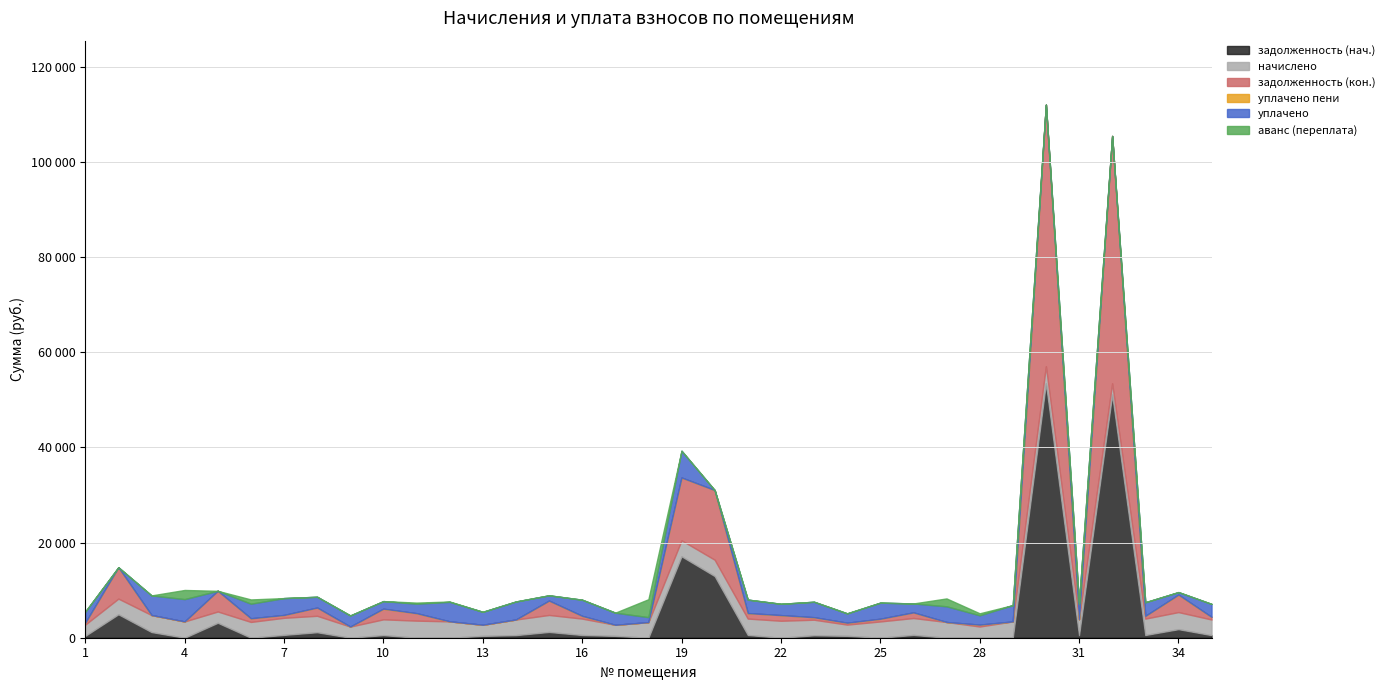

True or false: задолженность (нач.) and уплачено cross at least once.

True